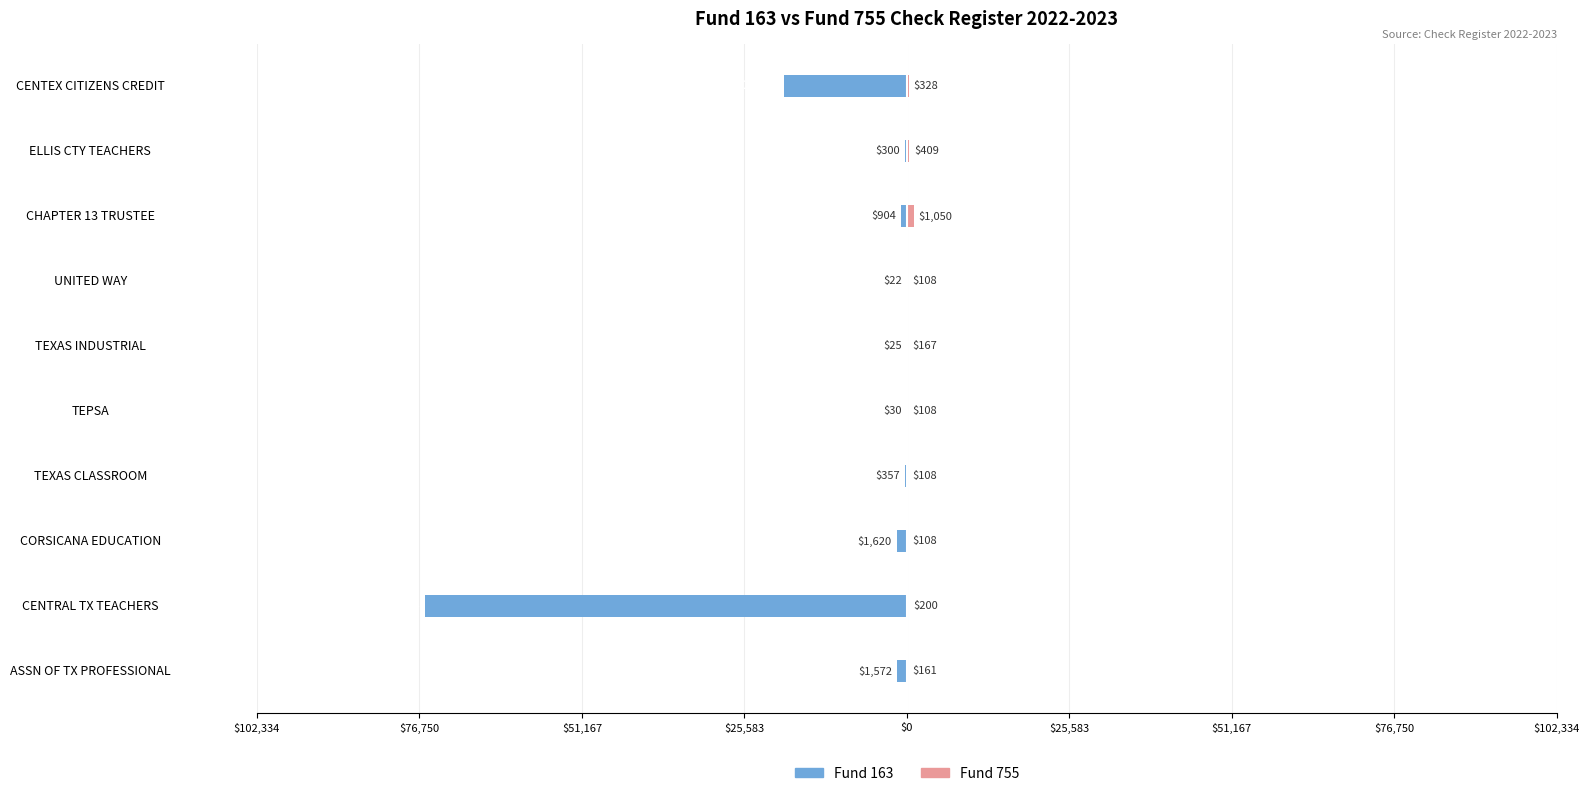

At CENTRAL TX TEACHERS, list the series in order from smallest to largest.

Fund 163, Fund 755